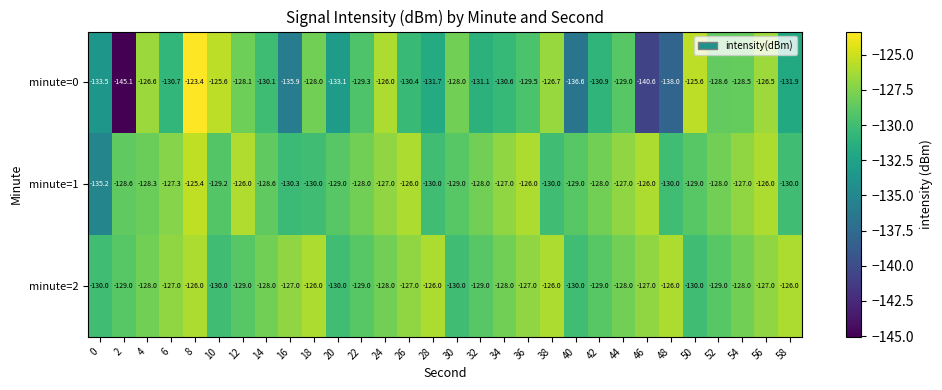

Which series has the widest spread of values?

minute=0